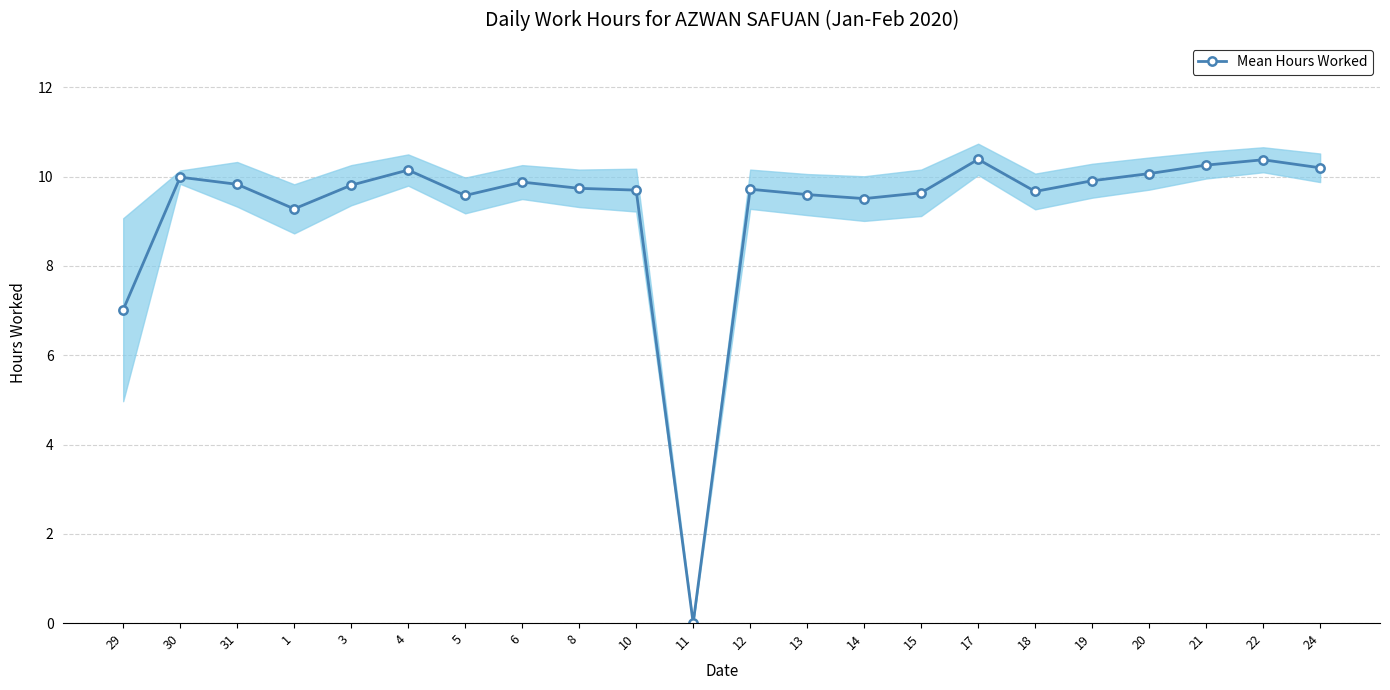

Is it true that the value at 15 is 9.6?

True